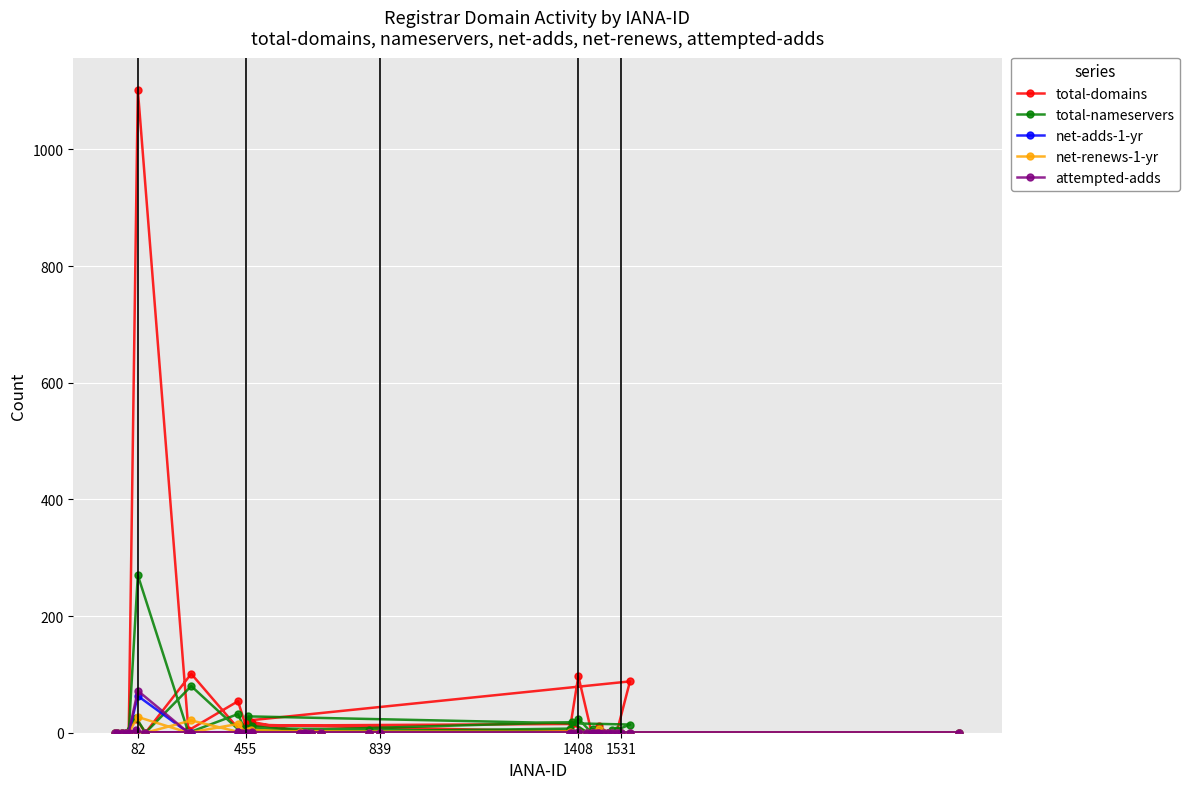

How many times do net-renews-1-yr and attempted-adds cross each other?

1